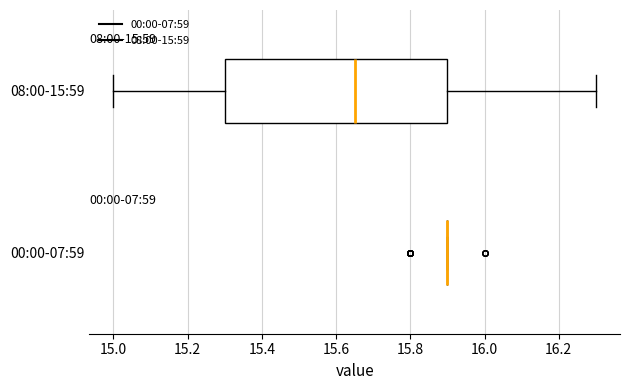

Which box is the widest, from its left edge to its right edge?

08:00-15:59